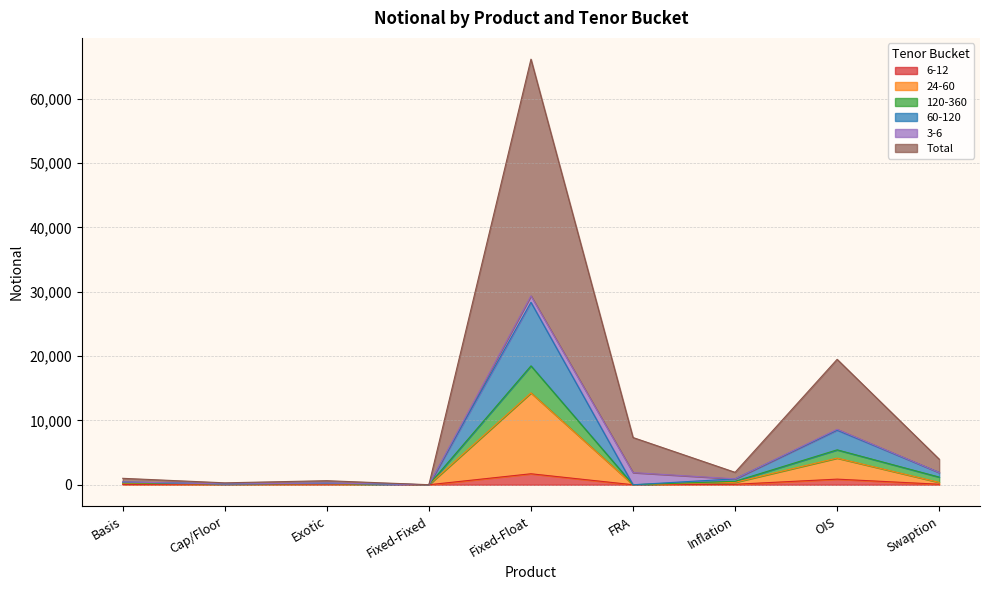

What are all the series names shown in the legend?

6-12, 24-60, 120-360, 60-120, 3-6, Total